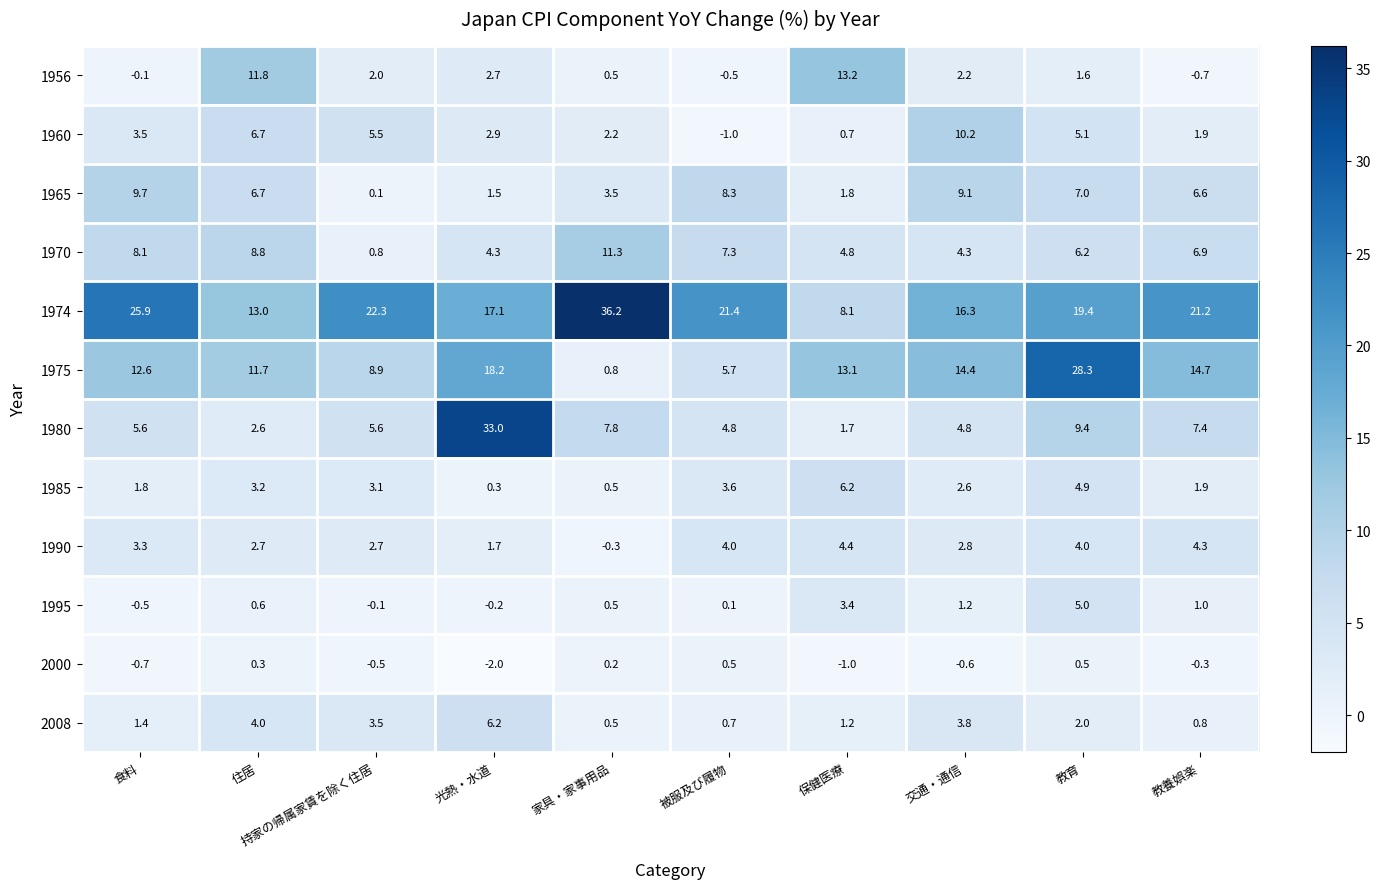

What is the maximum value shown in the chart?

36.2